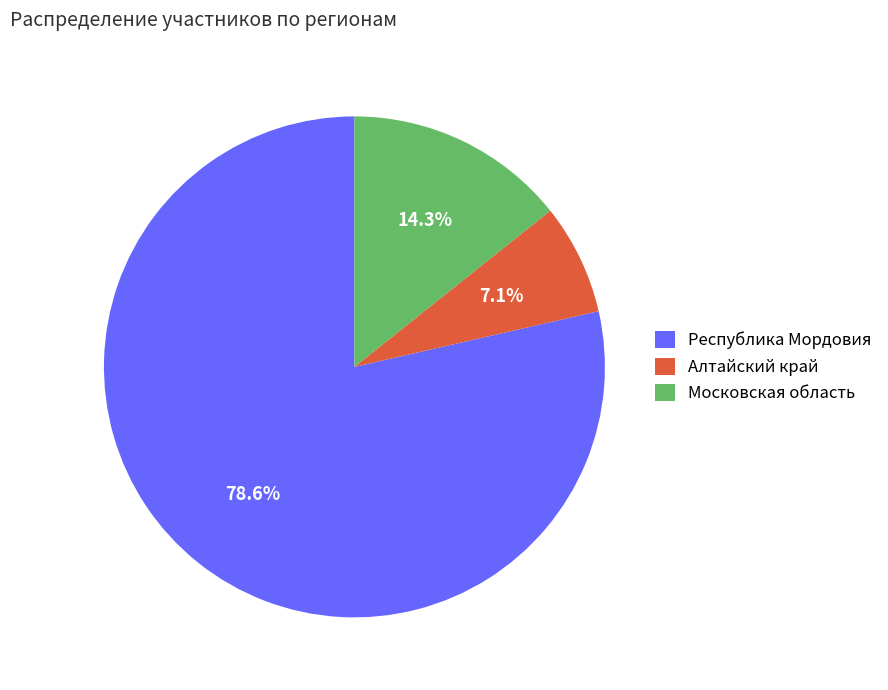

Rank the categories by value from lowest to highest.

Алтайский край, Московская область, Республика Мордовия